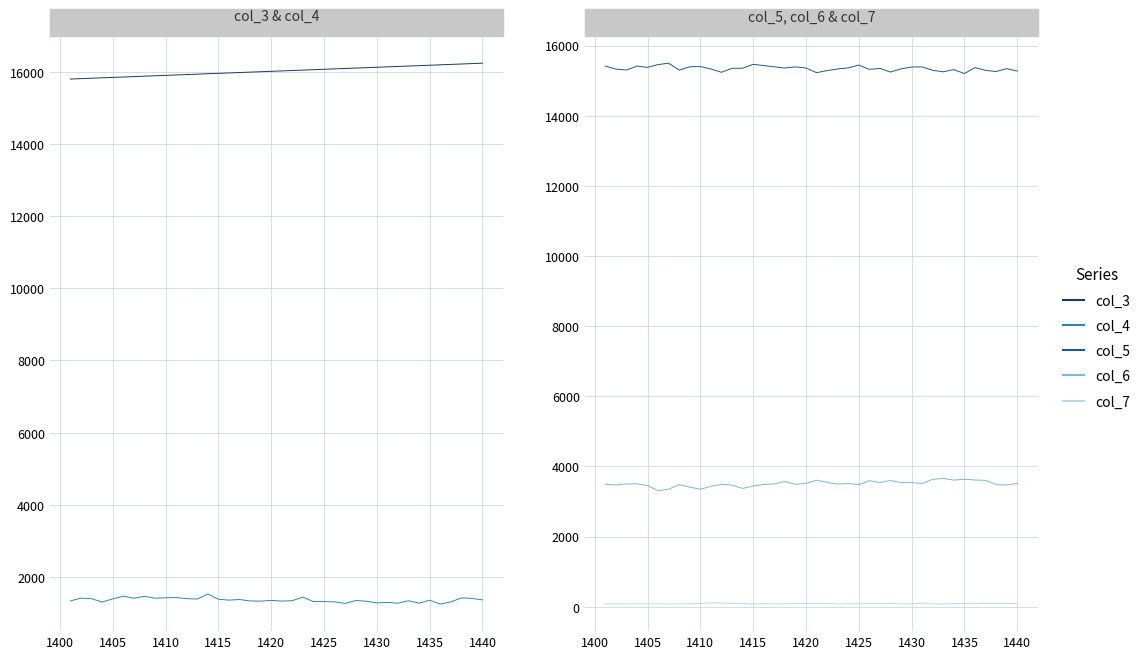

Count the number of categories in the chart.

40